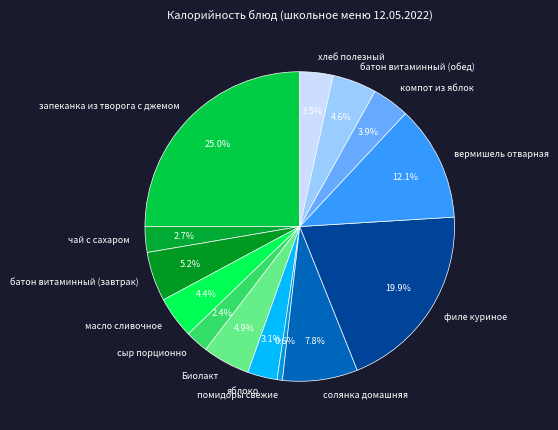

Which category has the biggest portion of the pie?

запеканка из творога с джемом